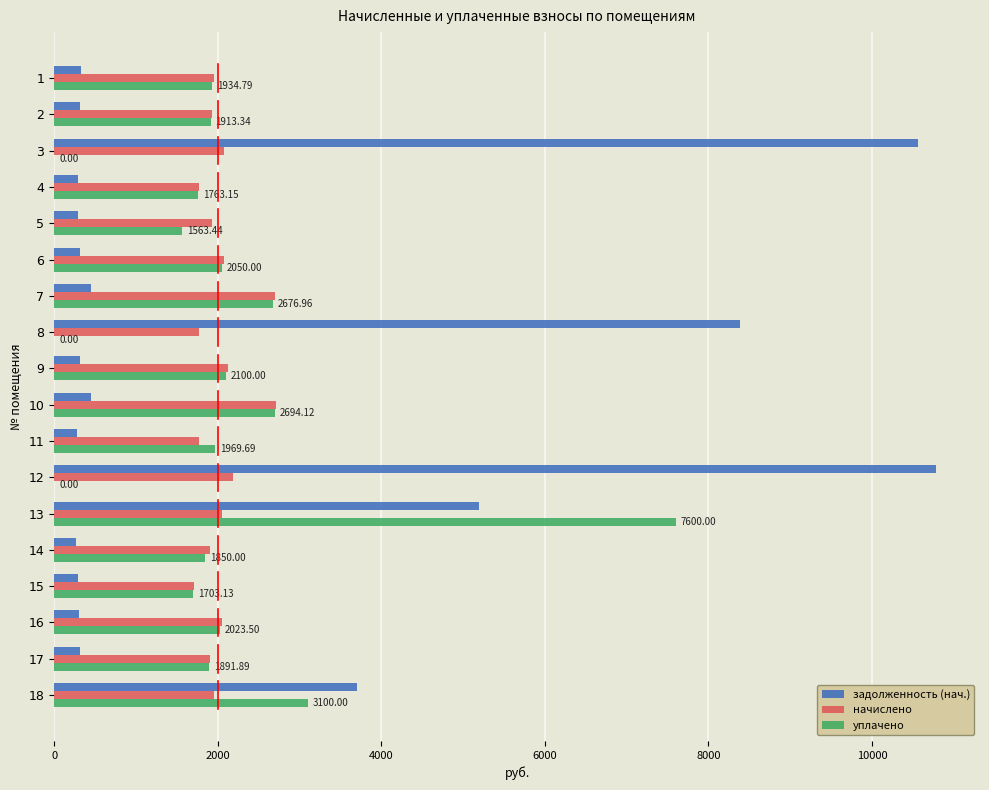

What is the sum of the начислено values at 14 and 13?

3957.1